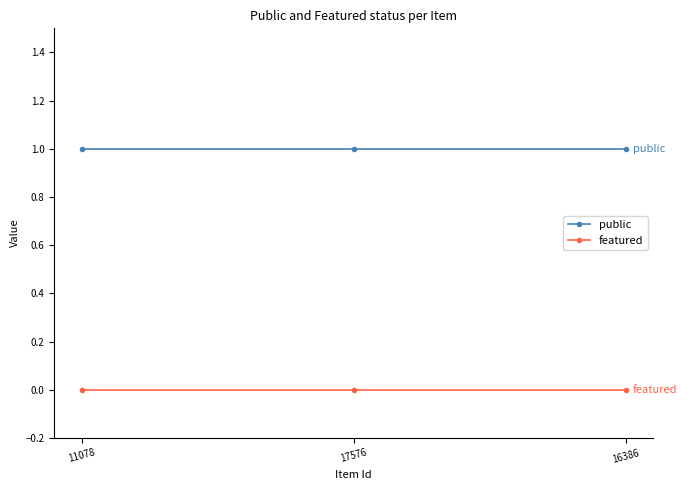

Reading right to left, what are all the values shown in this chart?

public: 16386=1	17576=1	11078=1
featured: 16386=0	17576=0	11078=0